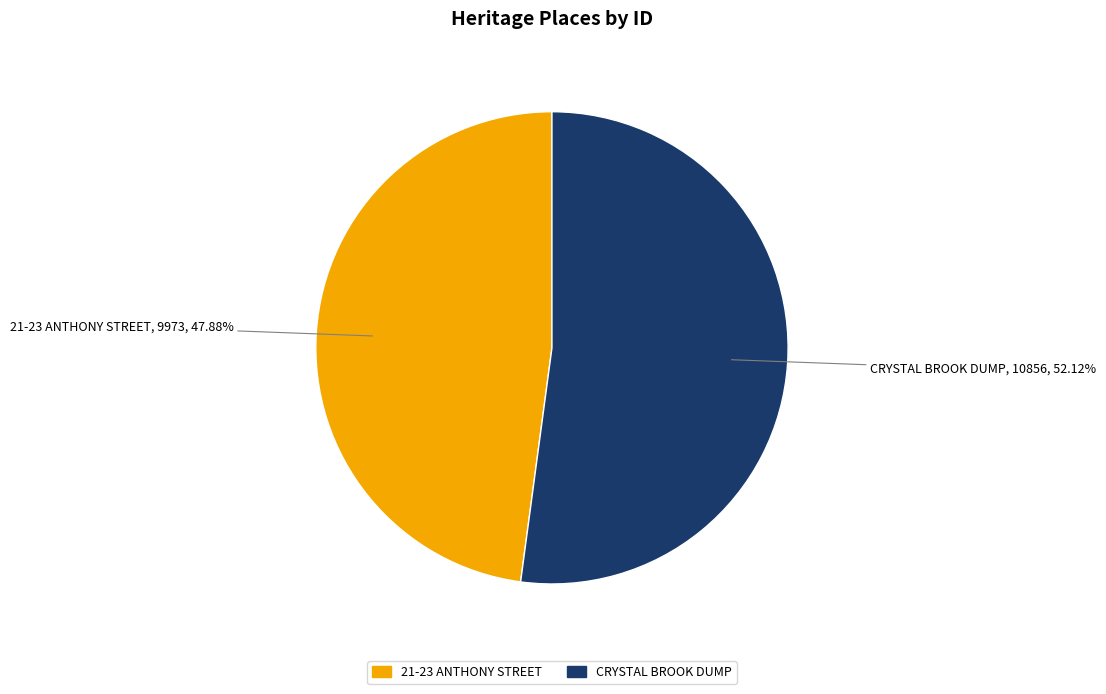

True or false: 21-23 ANTHONY STREET accounts for 48% of the total.

True